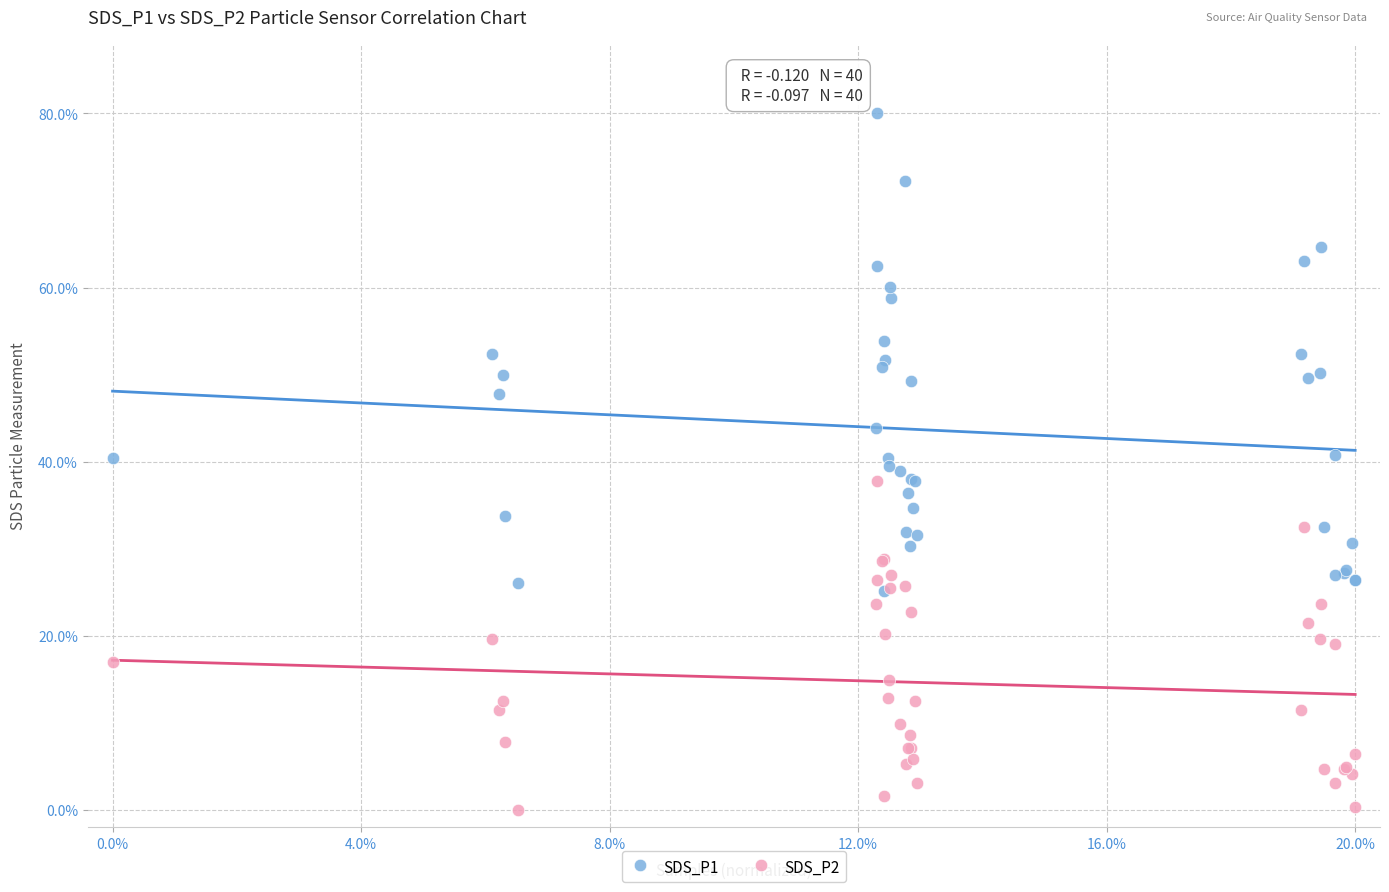

Which series has the widest spread of Y values?

SDS_P1